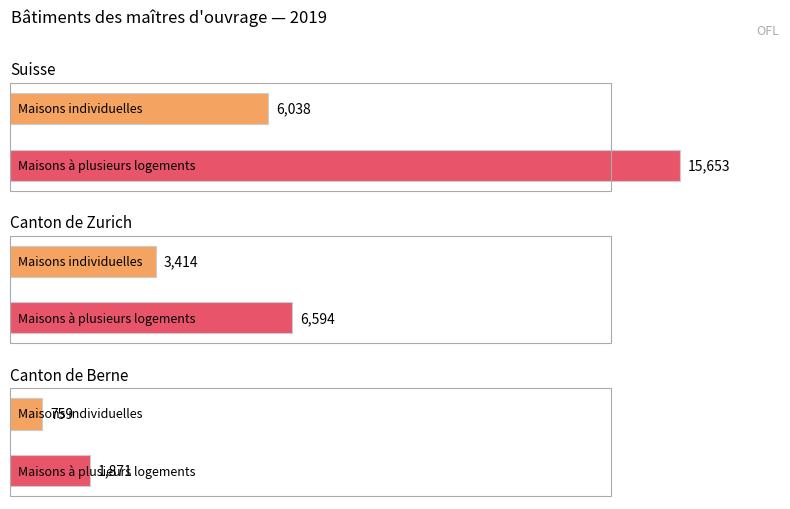

Does the chart contain stacked bars?

No